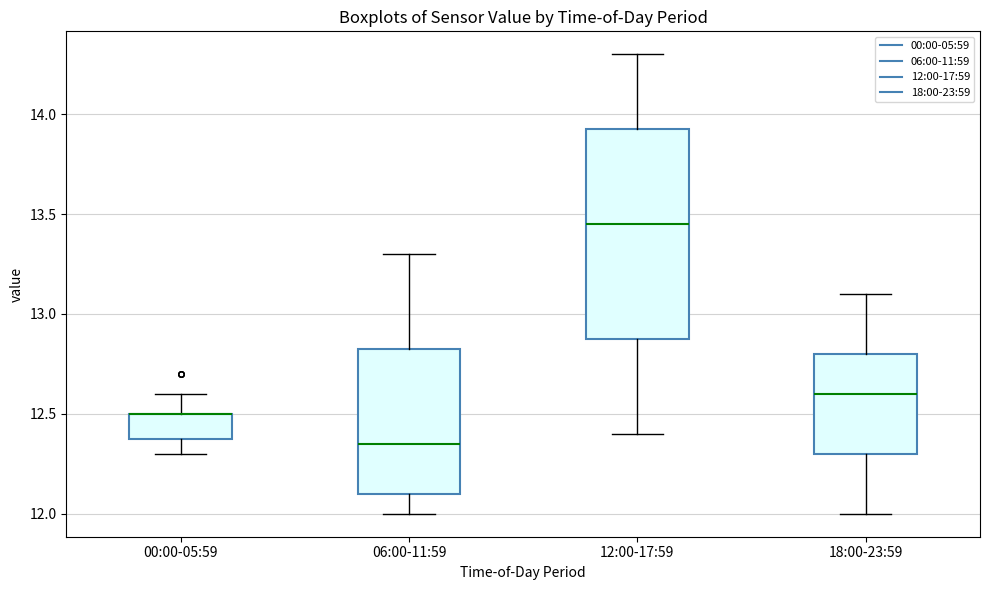

Reading left to right, read every box against the y-axis: the position of its median line, the range the box covers, and the ends of its whiskers. The values are not printed on the chart, so give them approximately, as read against the axis.

00:00-05:59: median 12.50 (drawn on the box's upper edge), box 12.40 to 12.50, whiskers 12.30 to 12.60
06:00-11:59: median 12.35, box 12.10 to 12.85, whiskers 12.00 to 13.30
12:00-17:59: median 13.45, box 12.90 to 13.95, whiskers 12.40 to 14.30
18:00-23:59: median 12.60, box 12.30 to 12.80, whiskers 12.00 to 13.10